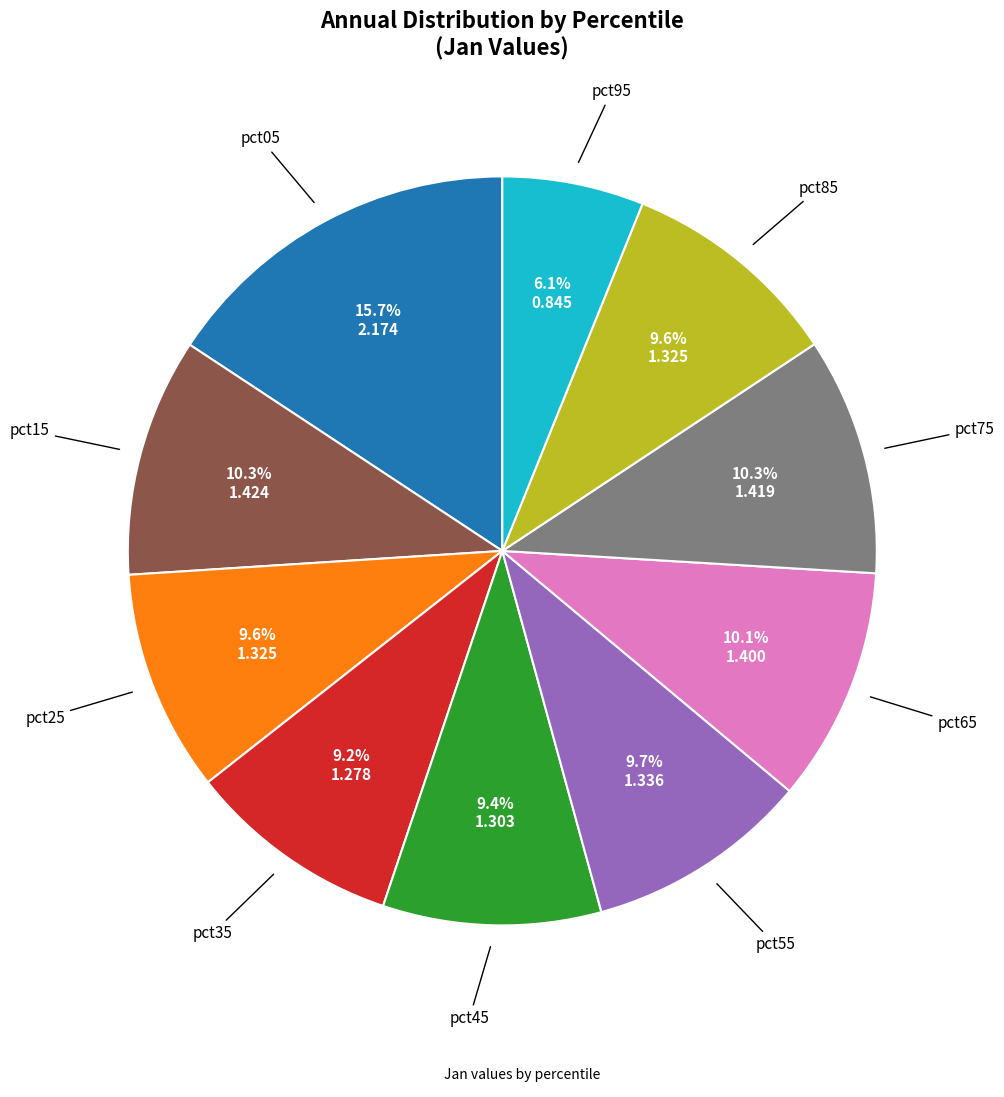

To the nearest percent, what is the difference between the largest and smallest slice percentages?

10%